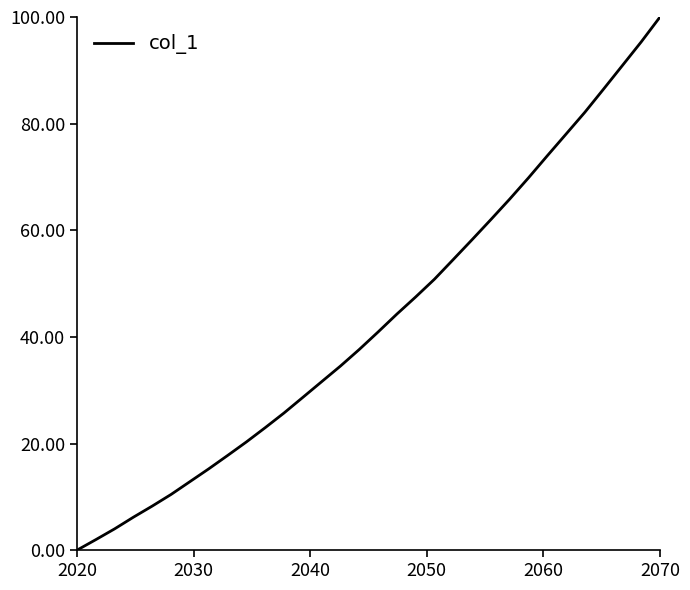

What is the greatest value displayed?

100.0